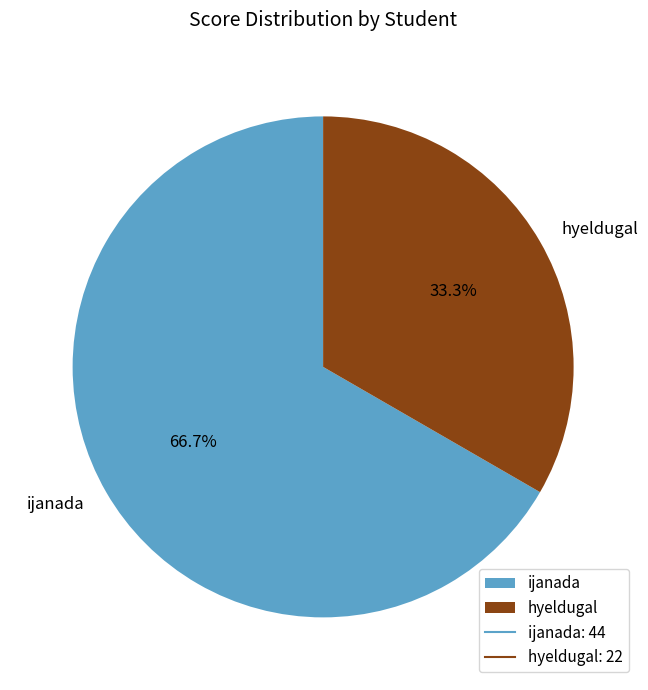

Which slice is the smallest?

hyeldugal